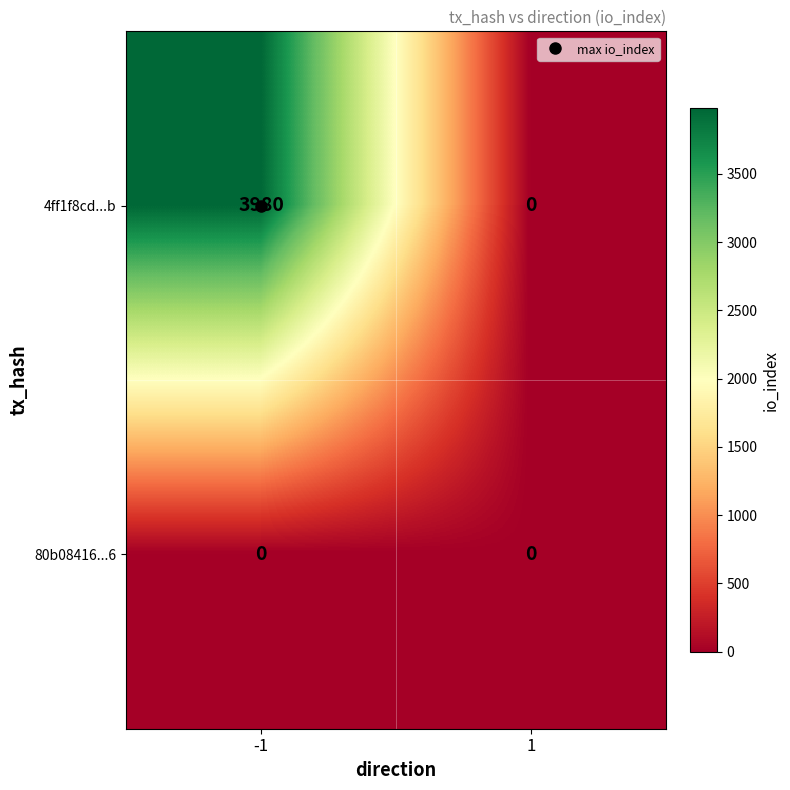

What value does the 4ff1f8cd...b series have at -1, to the nearest 100?

4000